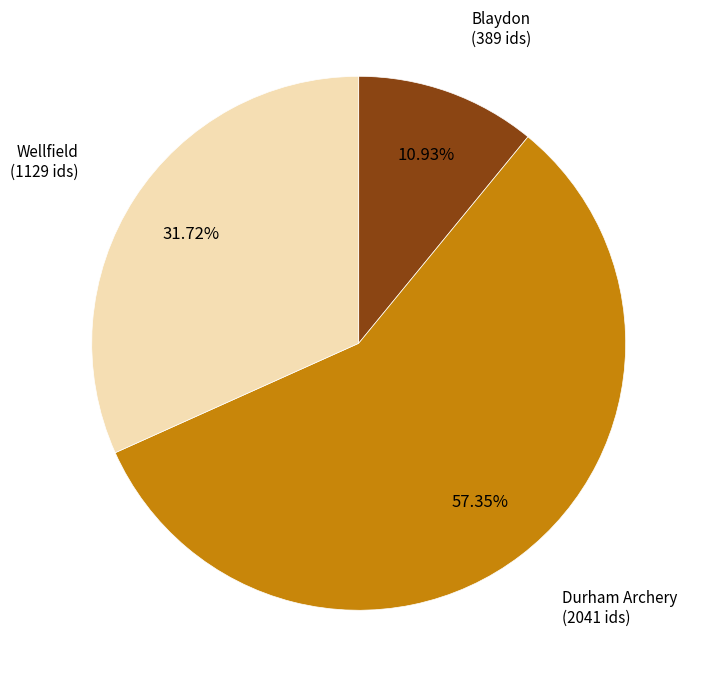

Does any single category account for the majority?

Yes